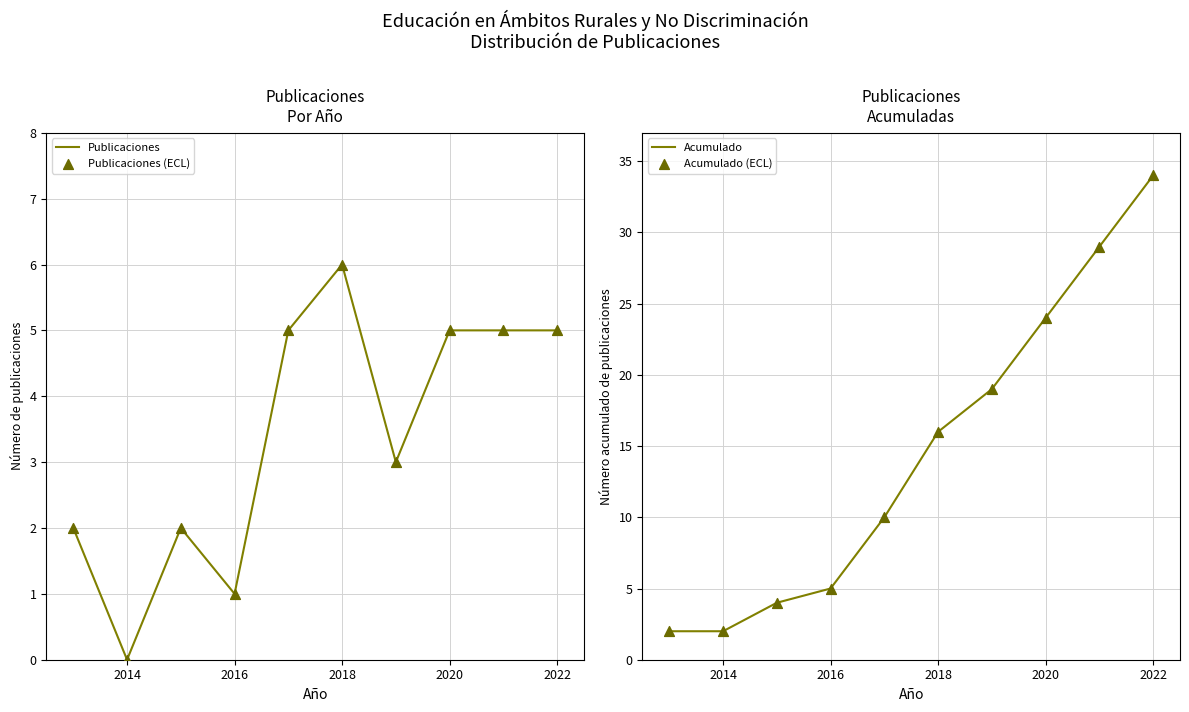

At how many categories does at least one series exceed 15?

5